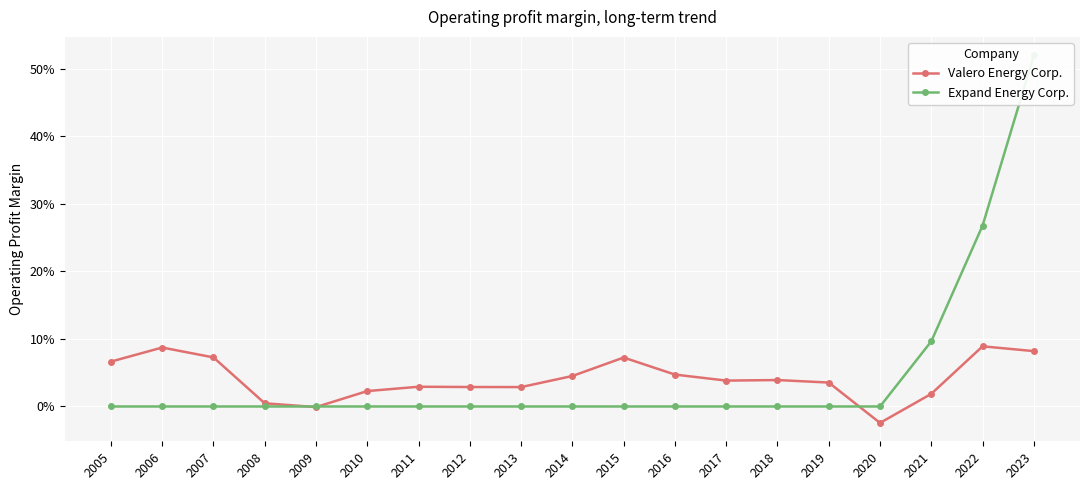

What is the difference between the maximum and minimum values in the Valero Energy Corp. series?

0.1